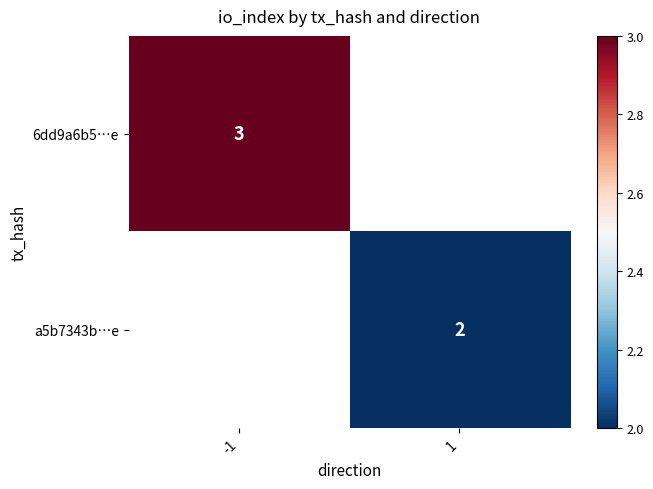

Count the number of categories in the chart.

2